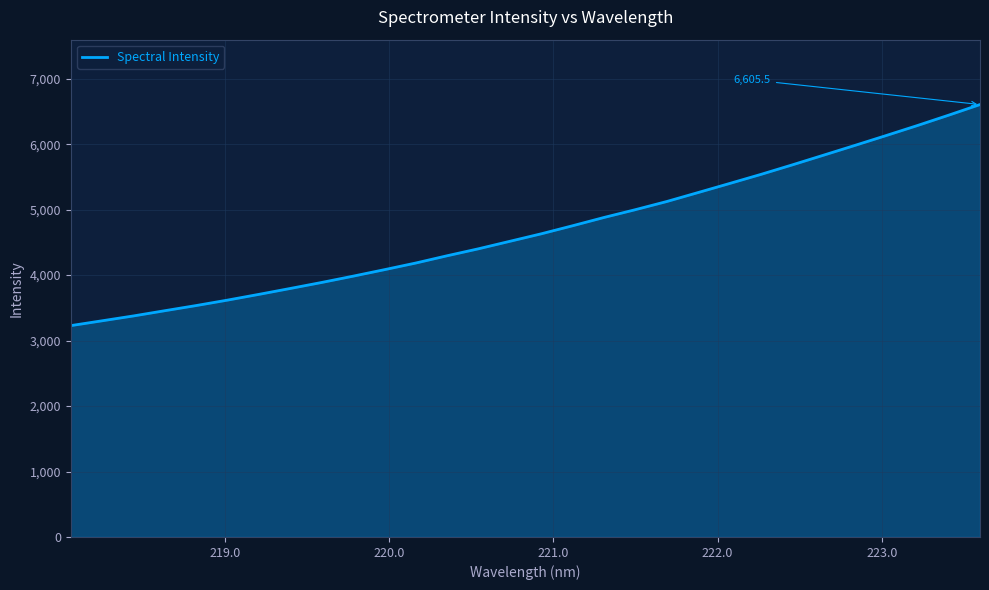

What is the greatest value displayed?

6605.5